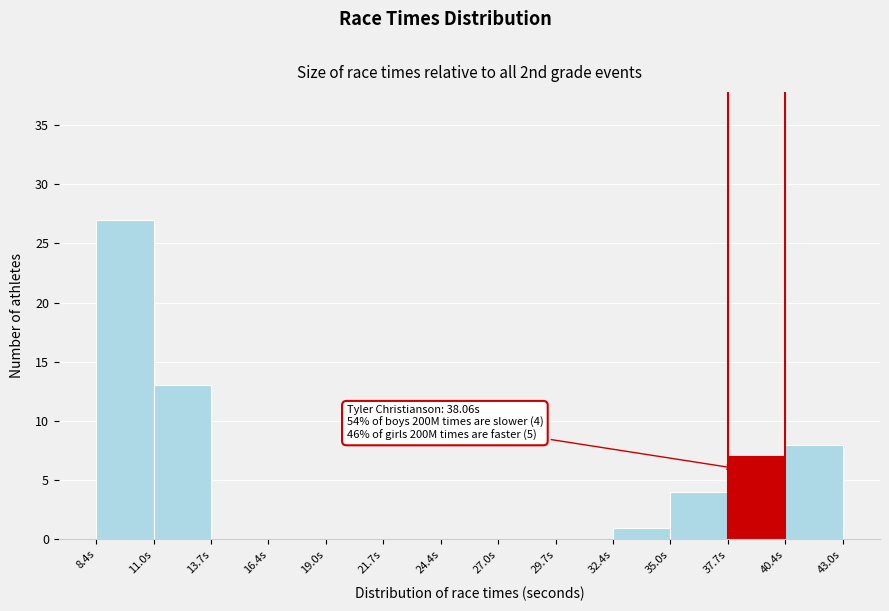

Which range on the x-axis has the tallest bar?

8.5 to 11.0